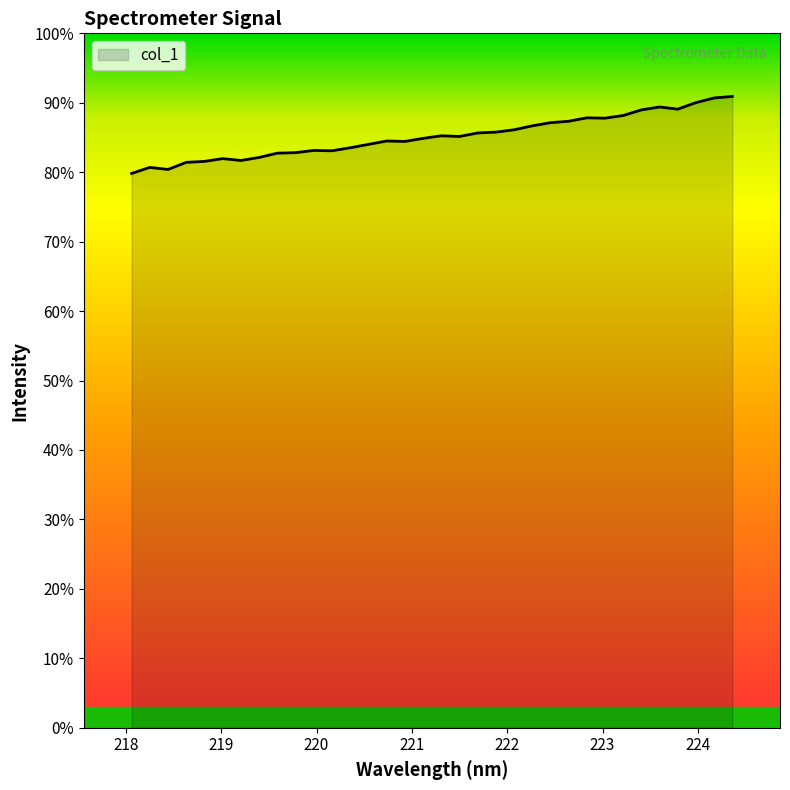

What is the label of the 31st point from the right?

220